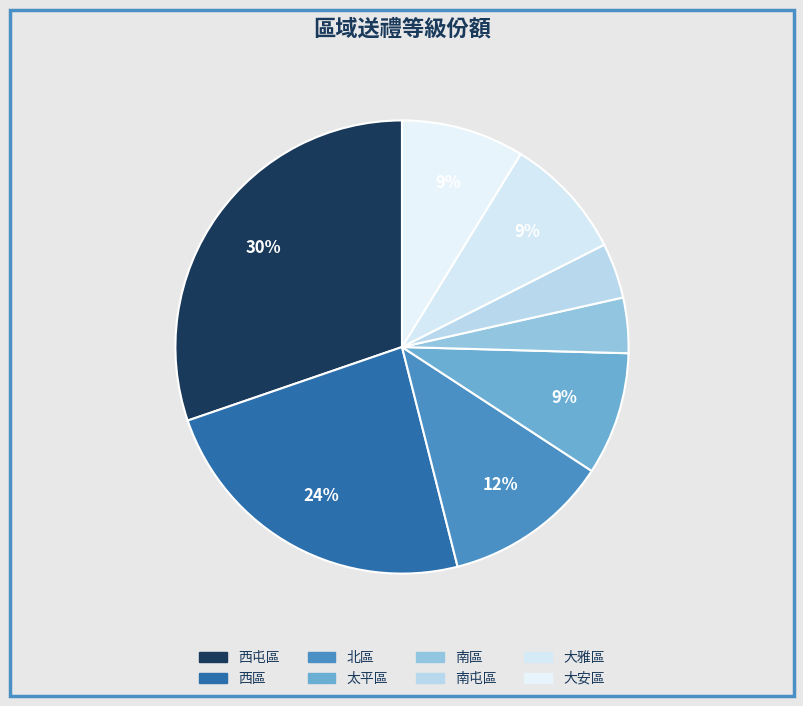

Which has a higher value, 太平區 or 西區?

西區